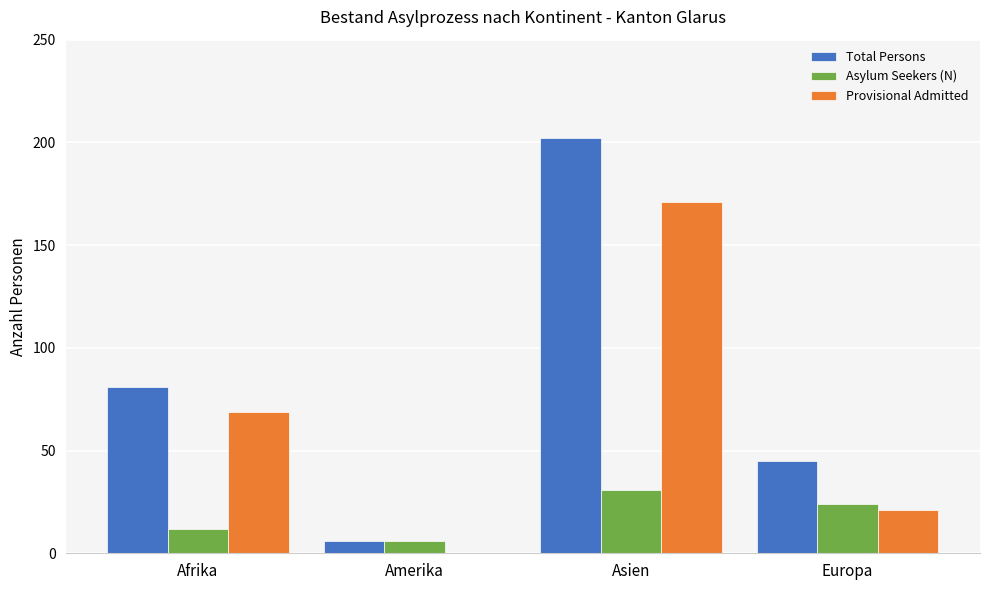

Which series has the widest spread of values?

Total Persons